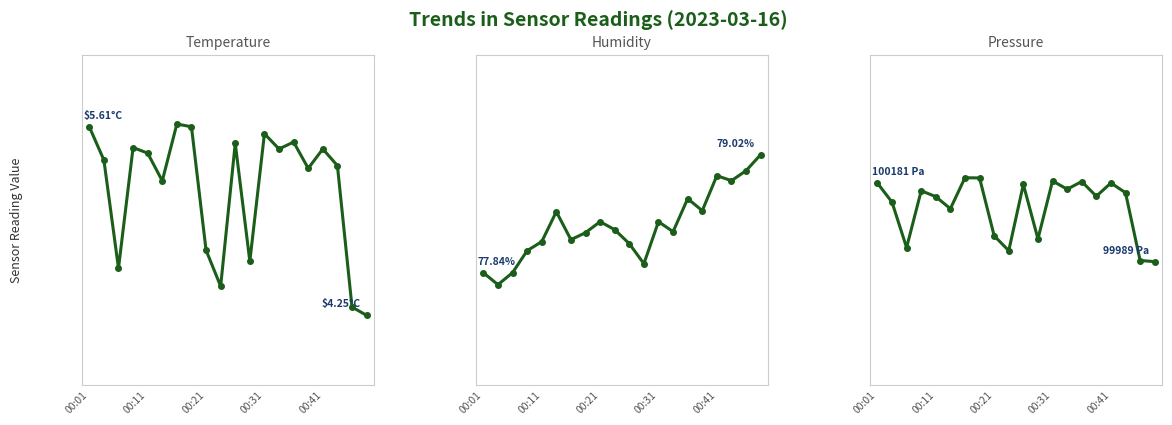

Reading left to right, what are all the values shown in this chart?

Temperature: 5.6	5.4	4.6	5.5	5.4	5.2	5.6	5.6	4.7	4.5	5.5	4.6	5.6	5.5	5.5	5.3	5.5	5.3	4.3	4.2
Humidity: 77.8	77.7	77.8	78.1	78.2	78.5	78.2	78.2	78.3	78.3	78.1	77.9	78.3	78.2	78.6	78.5	78.8	78.8	78.9	79.0
Pressure: 100180.9	100134.5	100023.6	100162.2	100147.8	100118.5	100193.9	100193.4	100052.4	100016.1	100177.7	100044.9	100186.2	100166.0	100184.6	100148.9	100181.2	100157.4	99992.2	99989.5